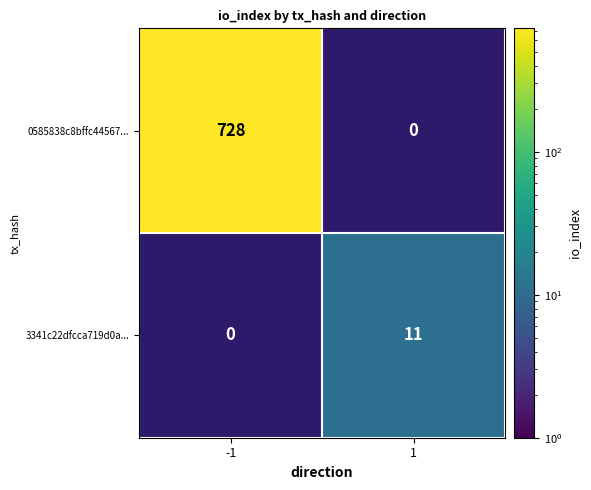

The 0585838c8bffc44567... series shows 150 at -1. True or false?

False